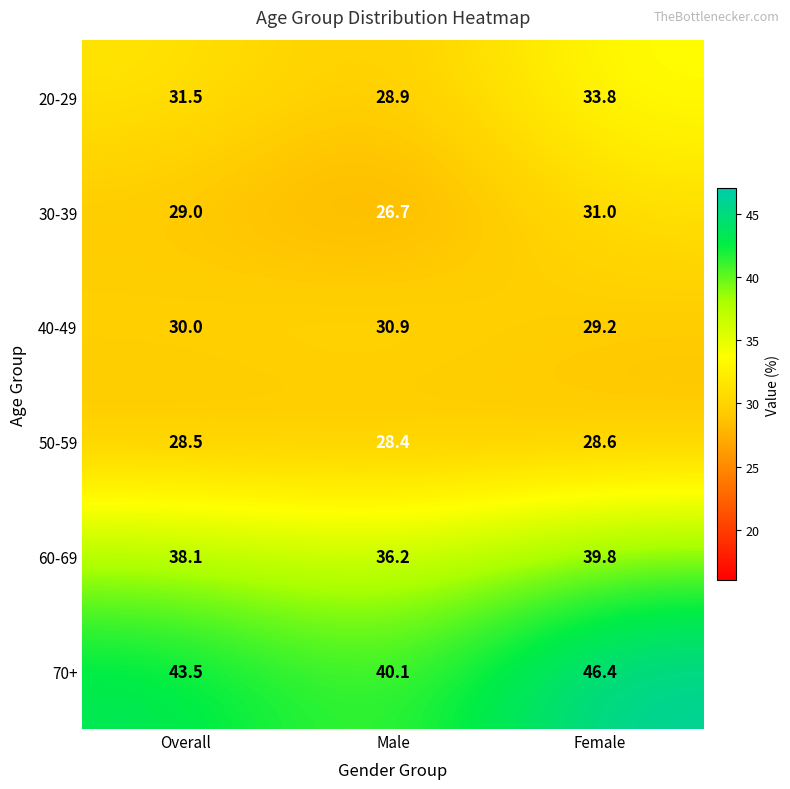

Reading right to left, list all the values displayed in this chart.

20-29: Female=33.8	Male=28.9	Overall=31.5
30-39: Female=31.0	Male=26.7	Overall=29.0
40-49: Female=29.2	Male=30.9	Overall=30.0
50-59: Female=28.6	Male=28.4	Overall=28.5
60-69: Female=39.8	Male=36.2	Overall=38.1
70+: Female=46.4	Male=40.1	Overall=43.5